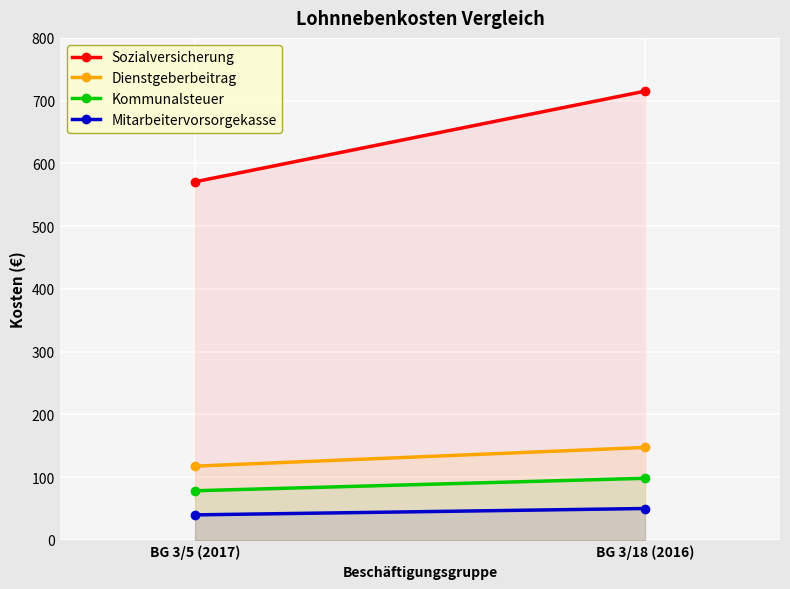

What is the sum of the Dienstgeberbeitrag values at BG 3/5 (2017) and BG 3/18 (2016)?

265.1